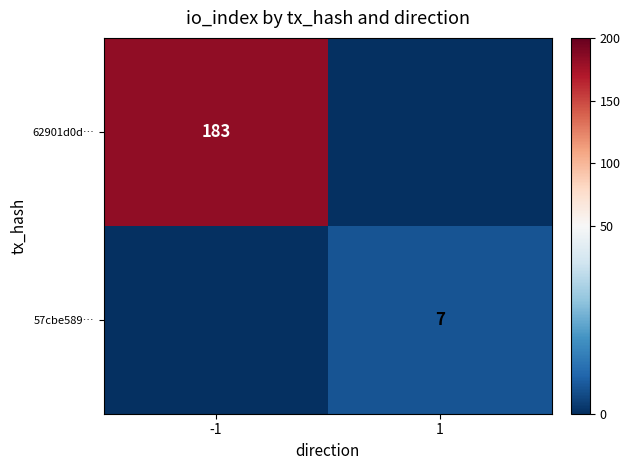

The 57cbe589… series shows 4 at 1. True or false?

False